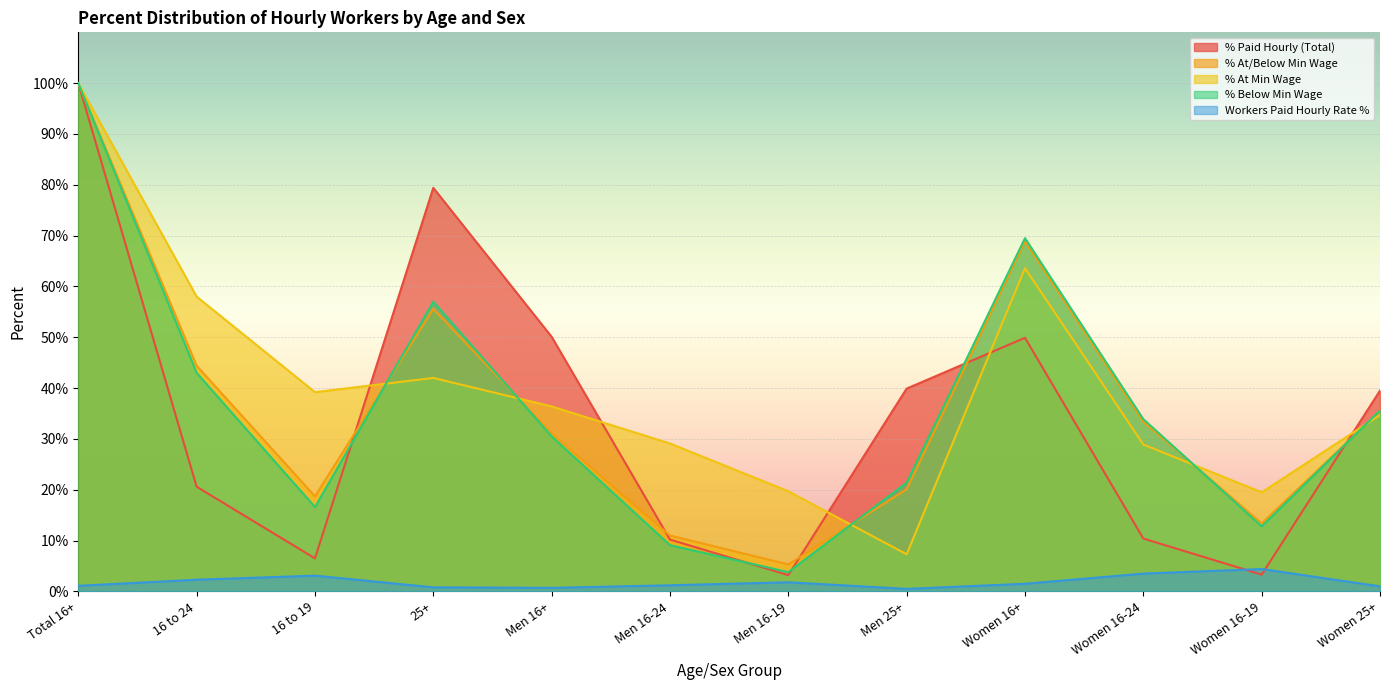

What is the value of the Workers Paid Hourly Rate % point at the 2nd from the left?

2.3